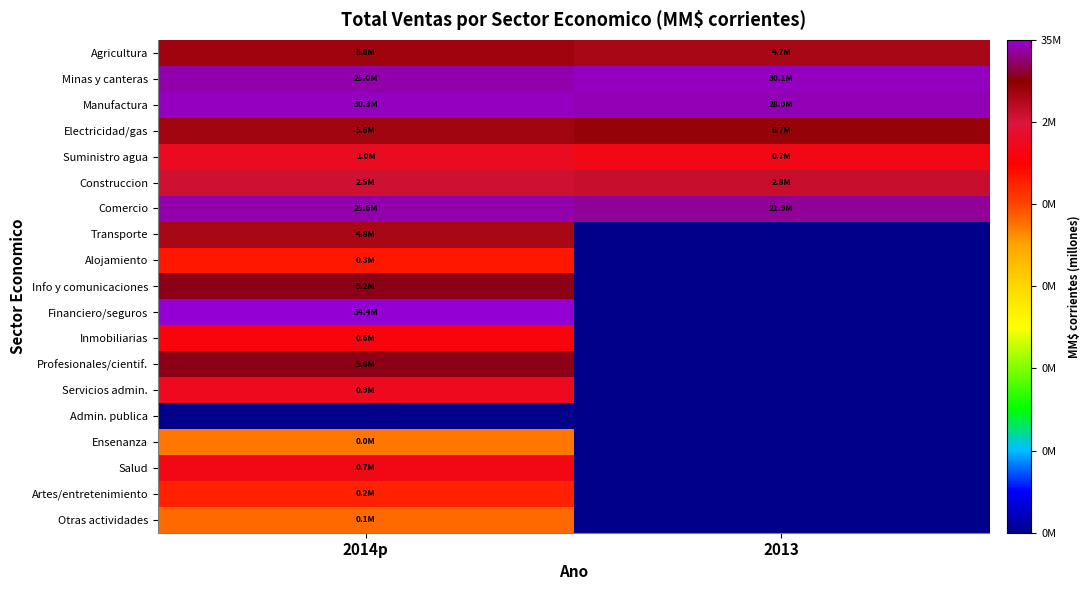

Which series changed the most between 2014p and 2013?

Financiero/seguros